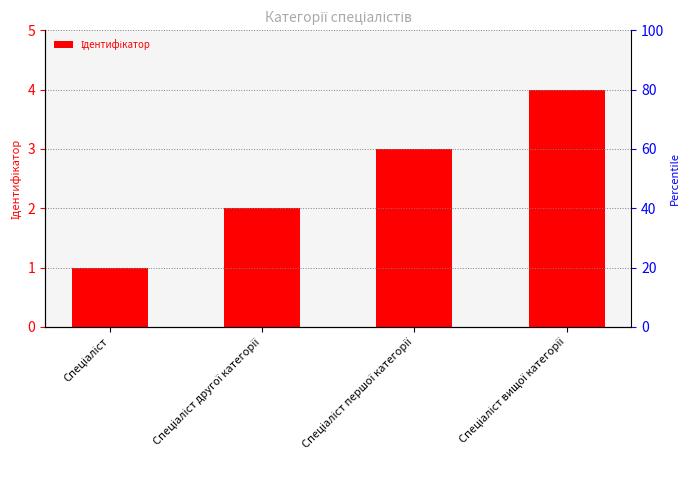

List the labels in order of value, smallest first.

Спеціаліст, Спеціаліст другої категорії, Спеціаліст першої категорії, Спеціаліст вищої категорії